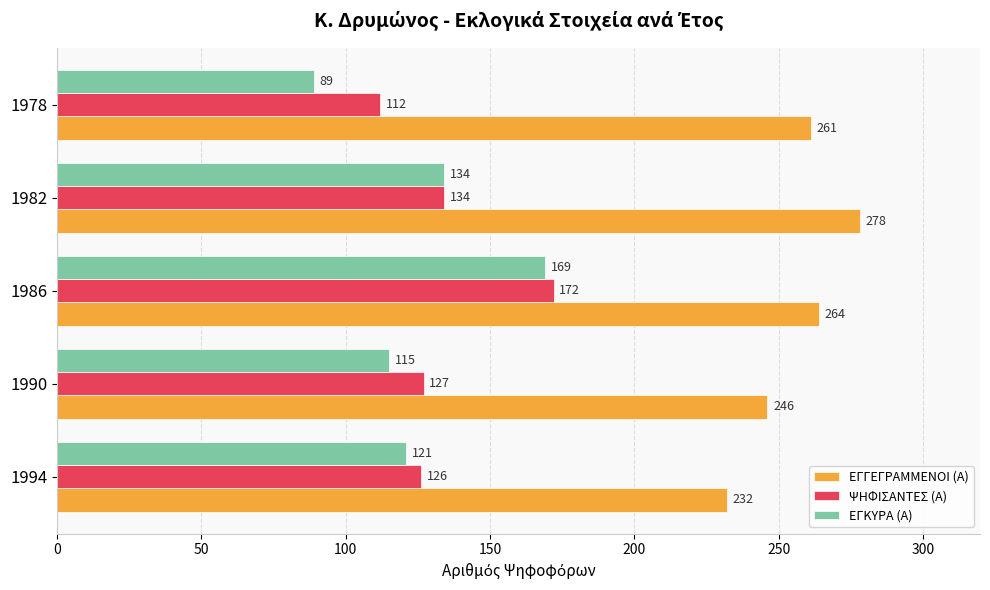

What is the spread (max minus min) of values at 1990?

131